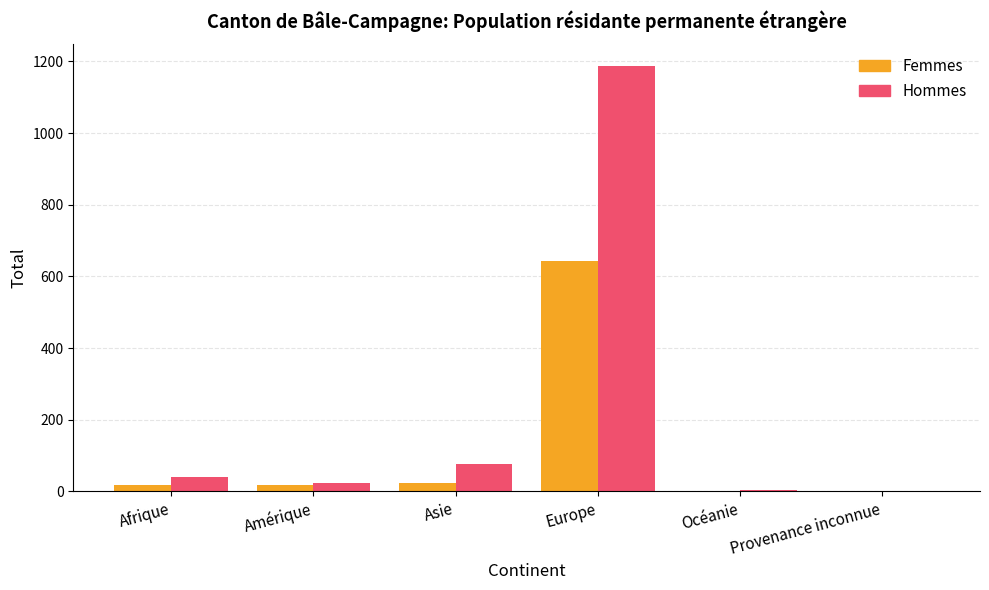

What is the maximum value for Hommes?

1188